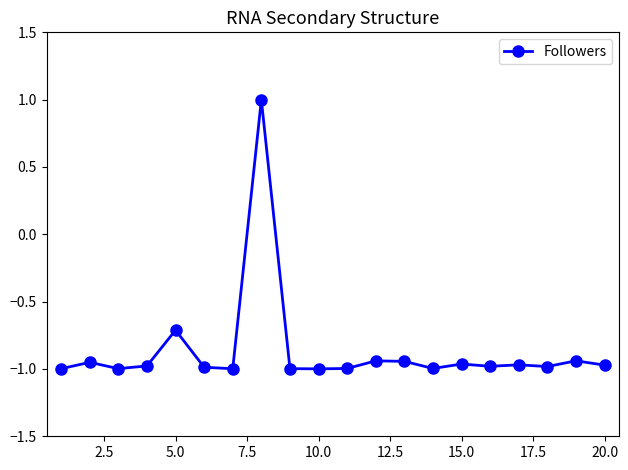

What is the difference between the maximum and second lowest values?

2.0